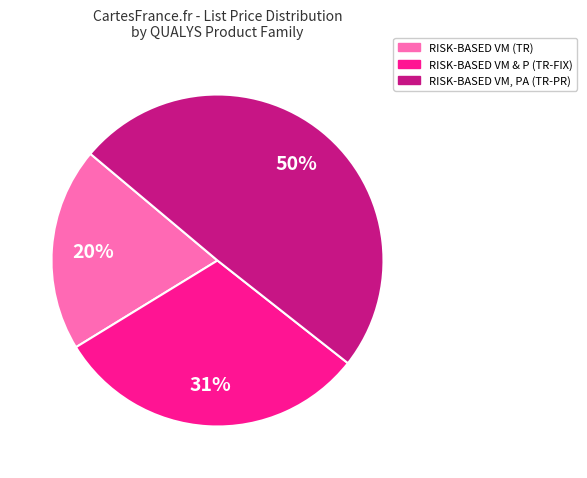

Between RISK-BASED VM & P (TR-FIX) and RISK-BASED VM, PA (TR-PR), which is larger?

RISK-BASED VM, PA (TR-PR)